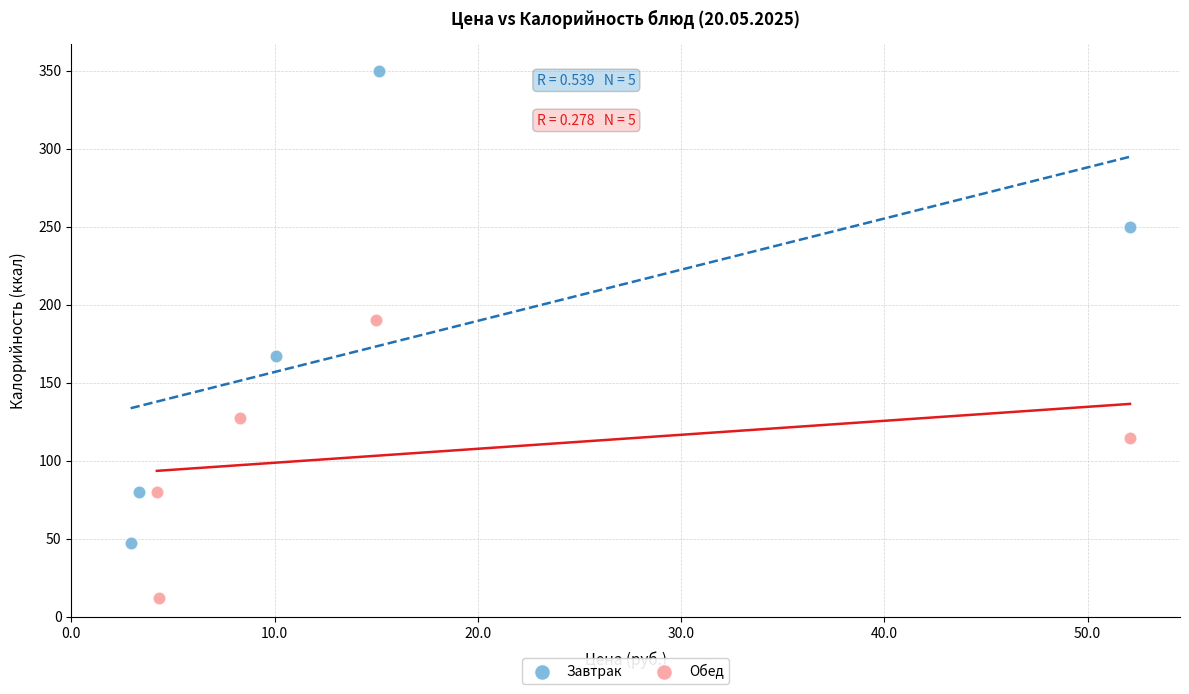

Which series reaches the maximum Y coordinate?

Завтрак